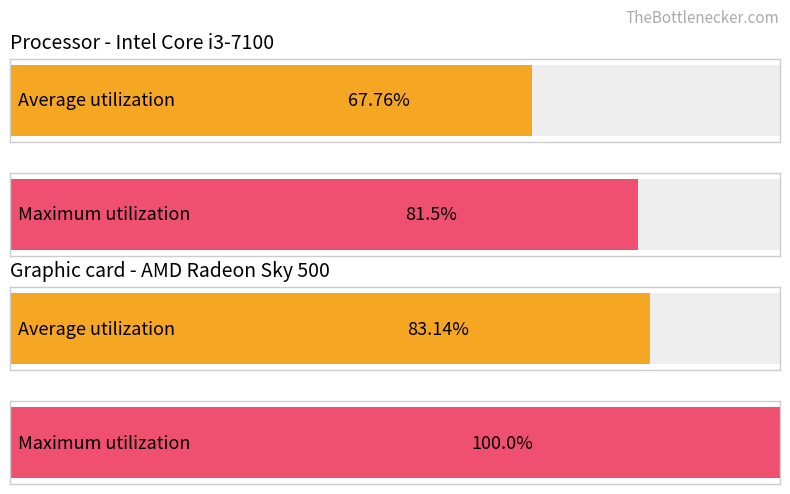

True or false: Average utilization has a value of 3.5 at 3-Thu.

False